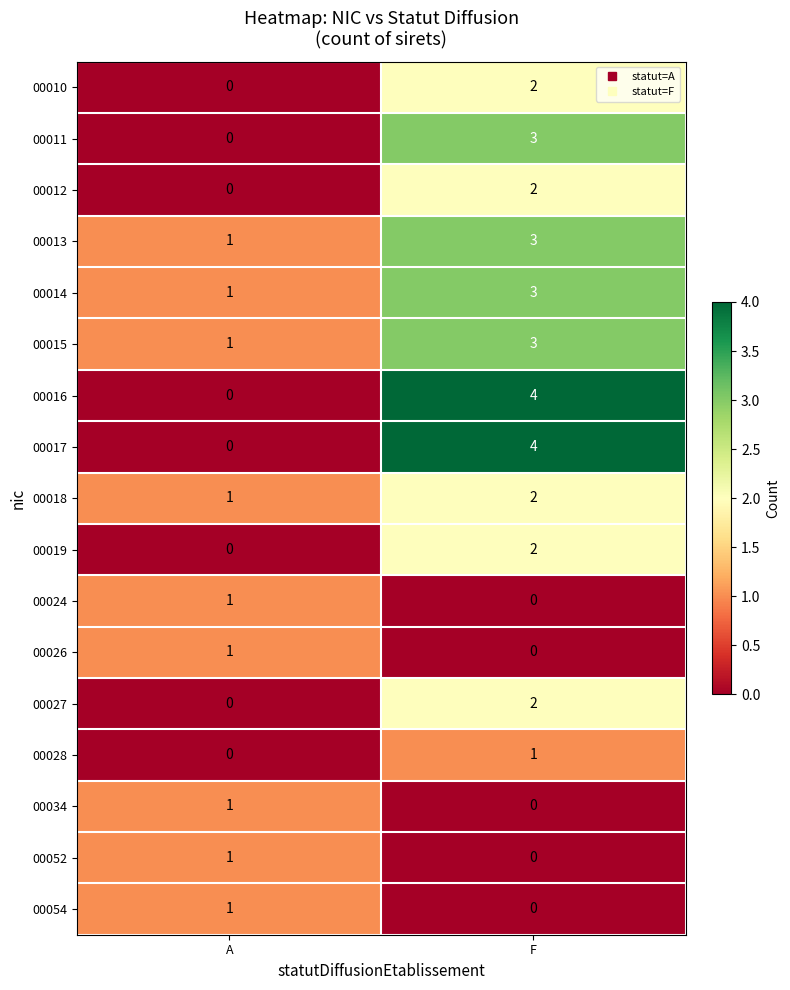

The value of 00052 at A is 1. True or false?

True